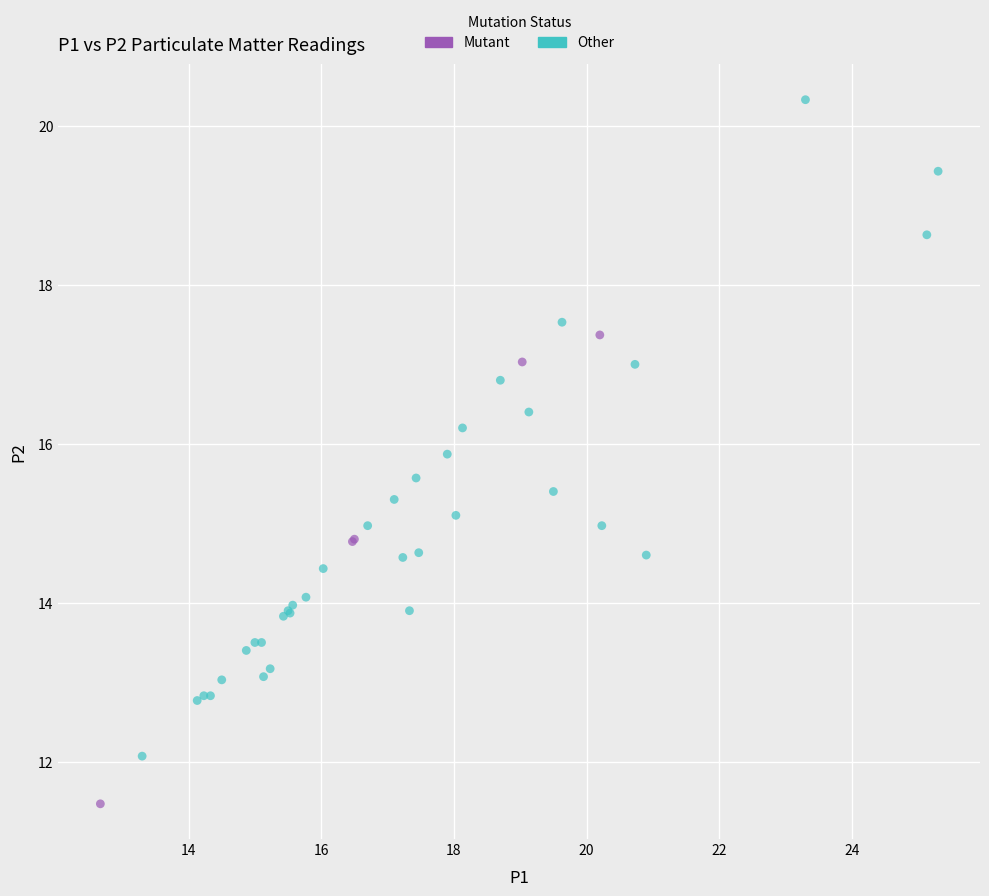

Which series contains the highest Y value?

Other